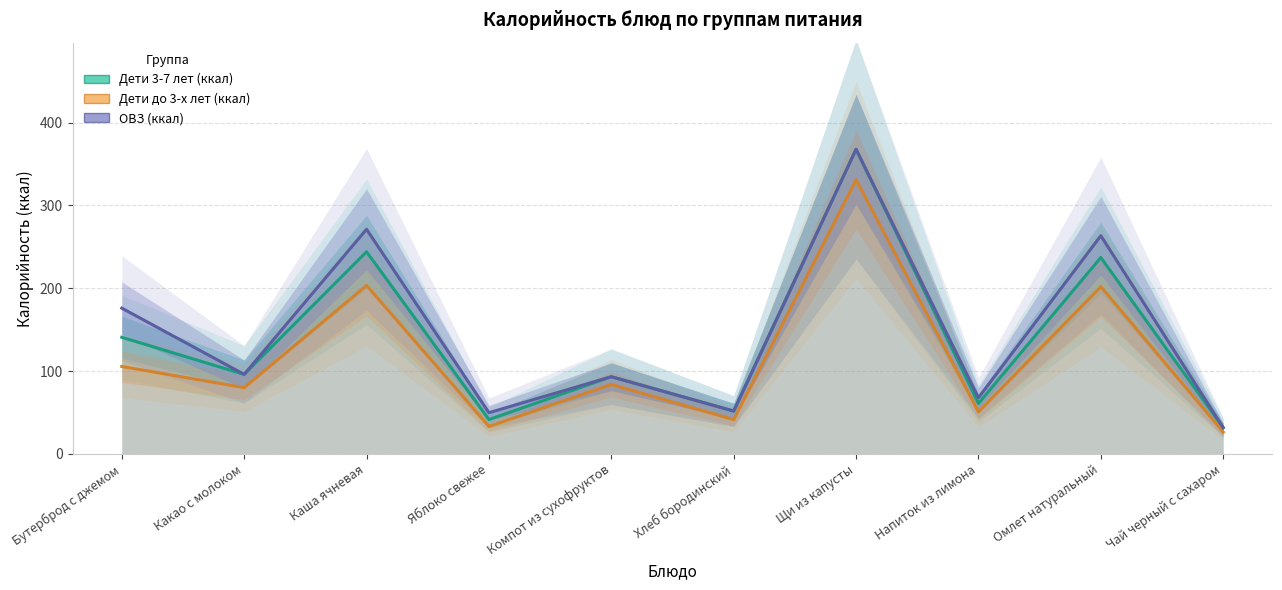

What is the average value of the ОВЗ (ккал) series?

146.9